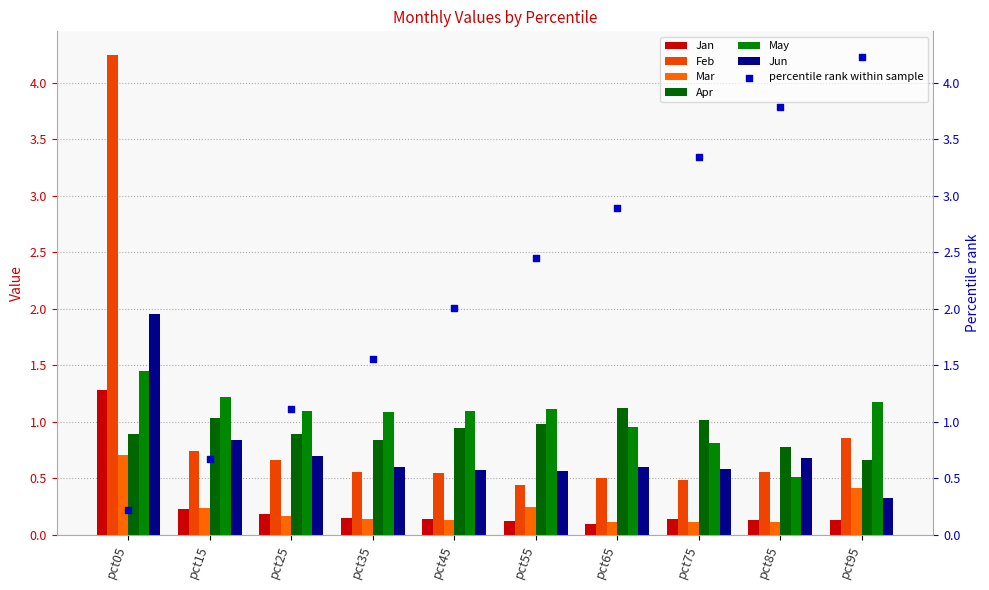

Which series has the largest total across all categories?

May